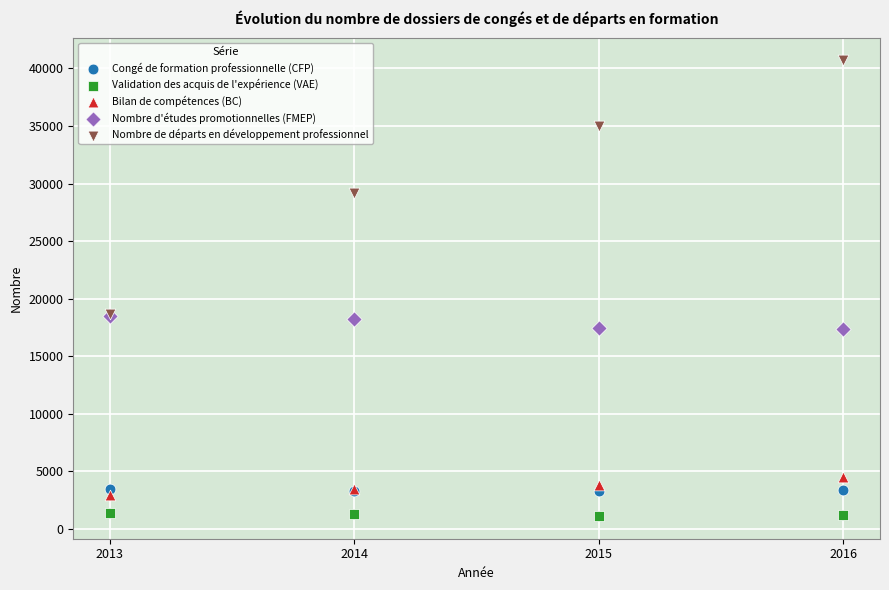

What are all the series names shown in the legend?

Congé de formation professionnelle (CFP), Validation des acquis de l'expérience (VAE), Bilan de compétences (BC), Nombre d'études promotionnelles (FMEP), Nombre de départs en développement professionnel